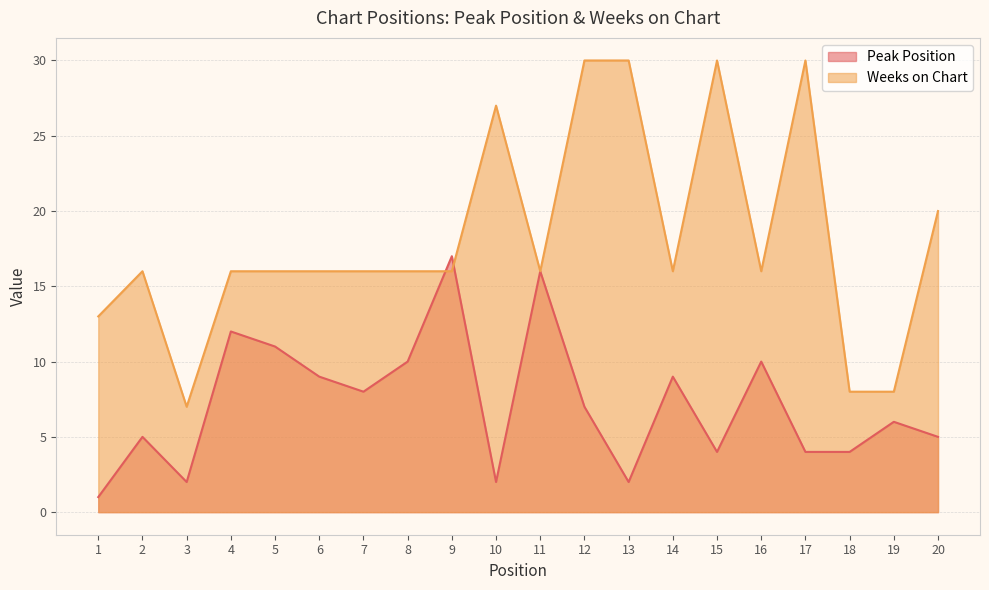

Which has a higher value, 11 or 2?

11